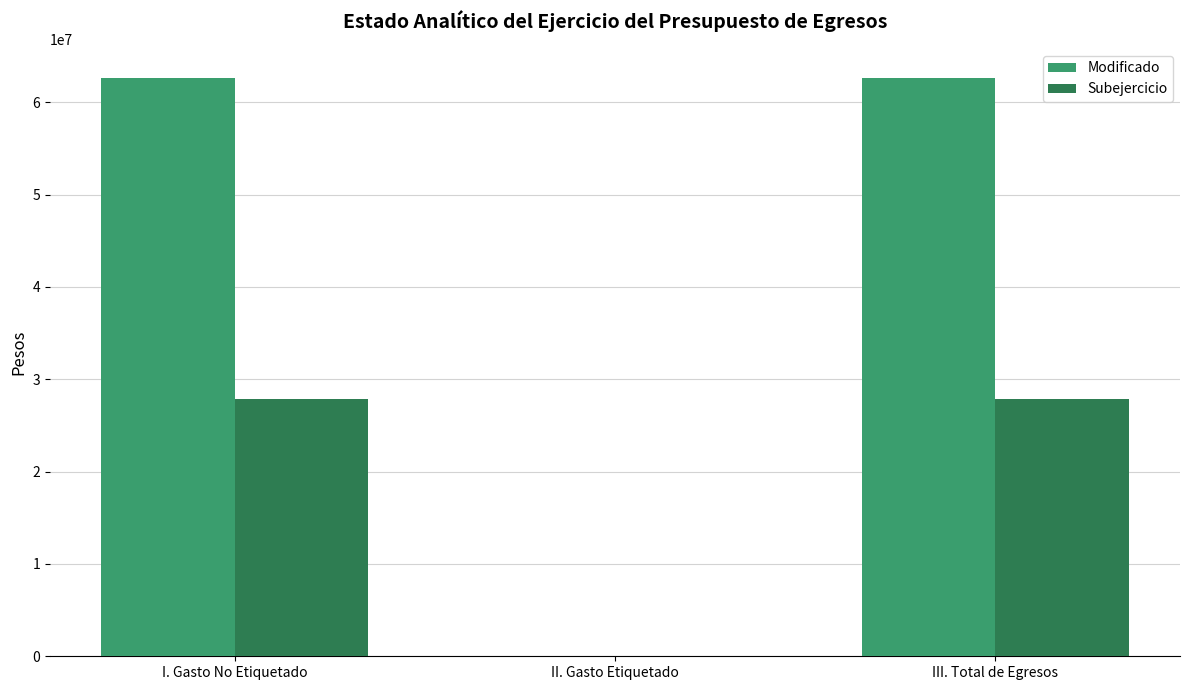

The Modificado series shows 0.0 at II. Gasto Etiquetado. True or false?

True